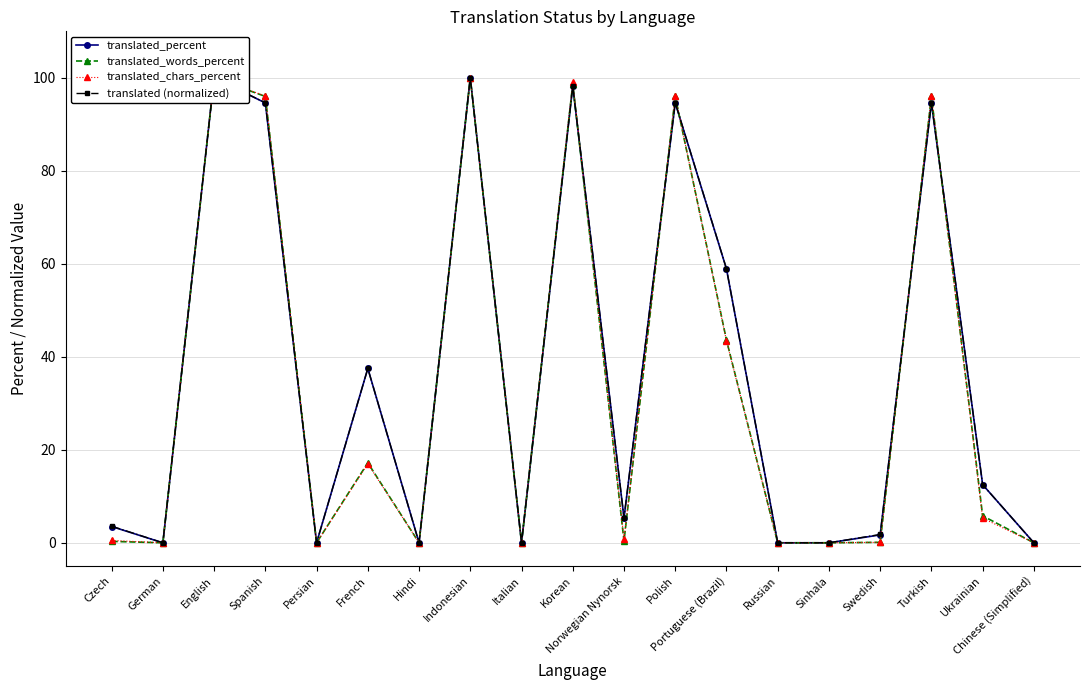

Reading left to right, transcribe all the data shown in this chart.

translated_percent: Czech=3.5	German=0.0	English=100.0	Spanish=94.6	Persian=0.0	French=37.5	Hindi=0.0	Indonesian=100.0	Italian=0.0	Korean=98.2	Norwegian Nynorsk=5.3	Polish=94.6	Portuguese (Brazil)=58.9	Russian=0.0	Sinhala=0.0	Swedish=1.7	Turkish=94.6	Ukrainian=12.5	Chinese (Simplified)=0.0
translated_words_percent: Czech=0.3	German=0.0	English=100.0	Spanish=96.0	Persian=0.0	French=17.2	Hindi=0.0	Indonesian=100.0	Italian=0.0	Korean=98.7	Norwegian Nynorsk=0.4	Polish=96.0	Portuguese (Brazil)=43.6	Russian=0.0	Sinhala=0.0	Swedish=0.1	Turkish=96.0	Ukrainian=5.8	Chinese (Simplified)=0.0
translated_chars_percent: Czech=0.5	German=0.0	English=100.0	Spanish=96.1	Persian=0.0	French=17.0	Hindi=0.0	Indonesian=100.0	Italian=0.0	Korean=99.0	Norwegian Nynorsk=0.8	Polish=96.1	Portuguese (Brazil)=43.4	Russian=0.0	Sinhala=0.0	Swedish=0.1	Turkish=96.1	Ukrainian=5.3	Chinese (Simplified)=0.0
translated (normalized): Czech=3.6	German=0.0	English=100.0	Spanish=94.6	Persian=0.0	French=37.5	Hindi=0.0	Indonesian=100.0	Italian=0.0	Korean=98.2	Norwegian Nynorsk=5.4	Polish=94.6	Portuguese (Brazil)=58.9	Russian=0.0	Sinhala=0.0	Swedish=1.8	Turkish=94.6	Ukrainian=12.5	Chinese (Simplified)=0.0